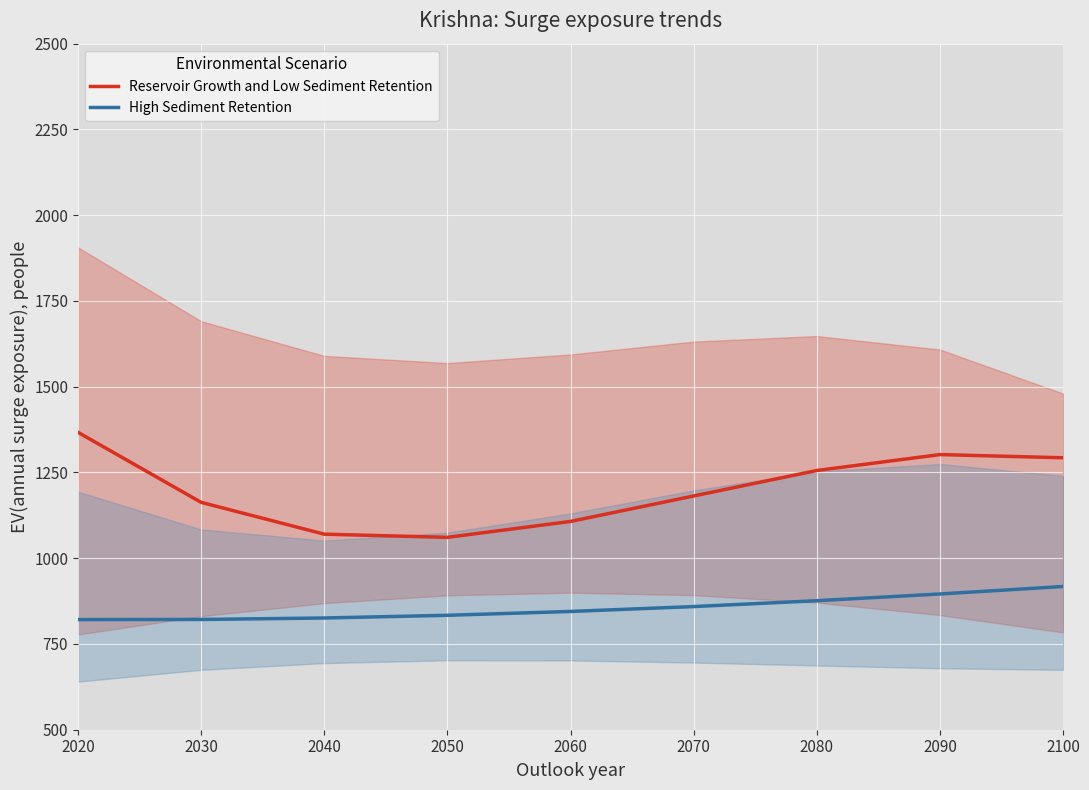

What is the difference between the second highest and second lowest values in the High Sediment Retention series?

74.2